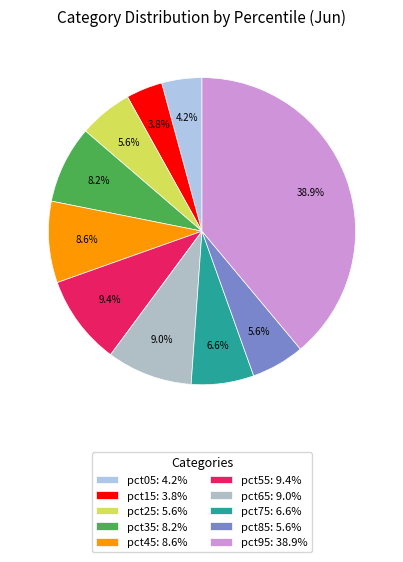

Which slice is the largest?

pct95